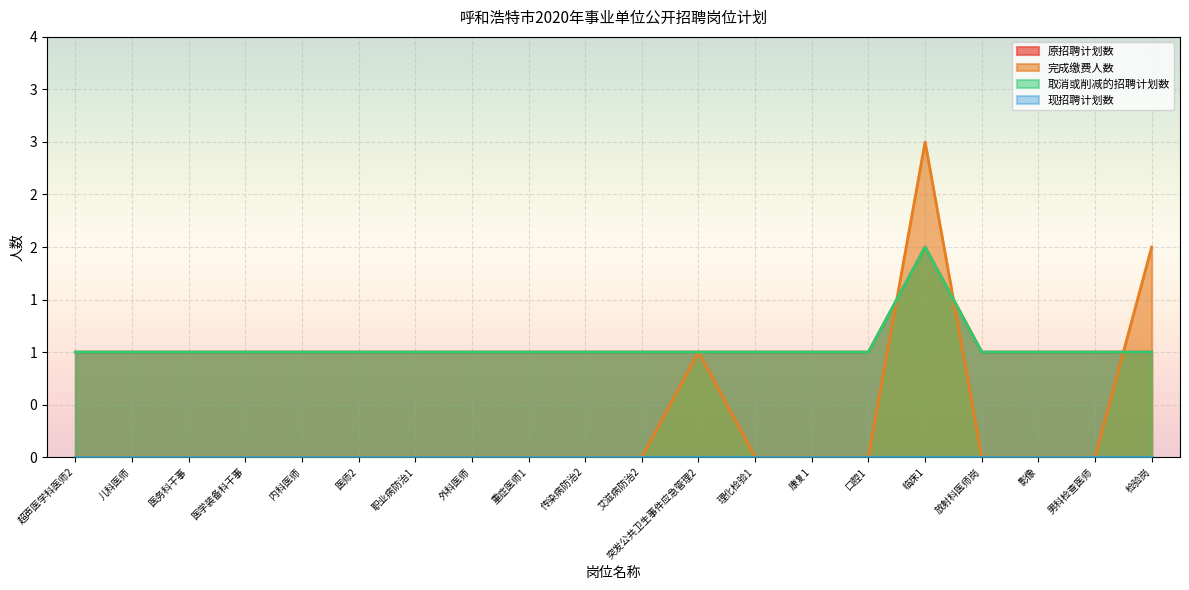

Rank the series at 影像 from highest to lowest value.

原招聘计划数, 取消或削减的招聘计划数, 完成缴费人数